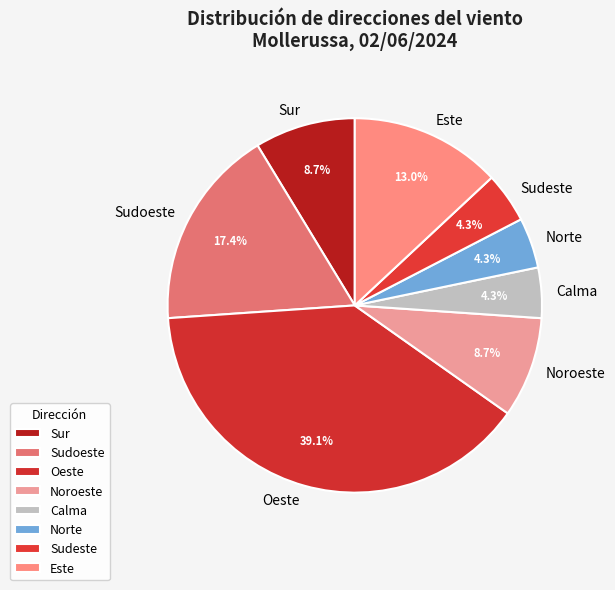

To the nearest percent, what is the average slice percentage?

12%